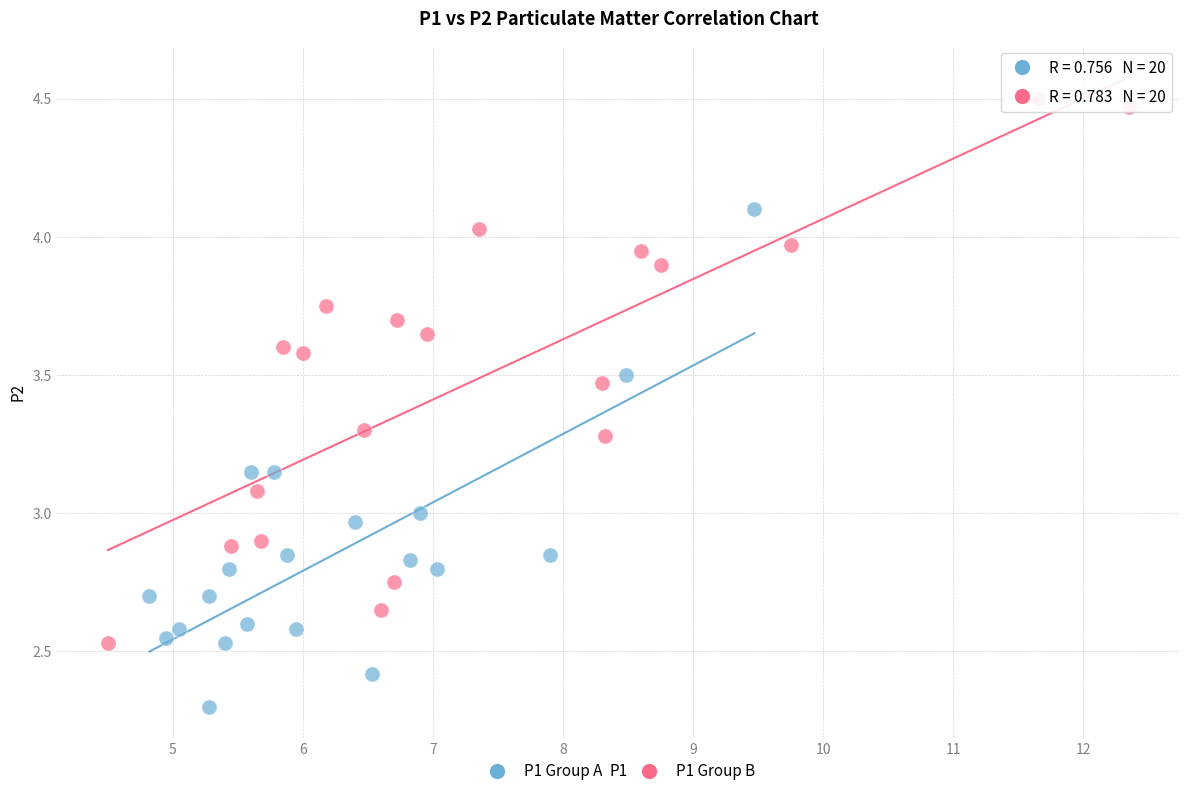

Which series contains the highest Y value?

P1 Group B